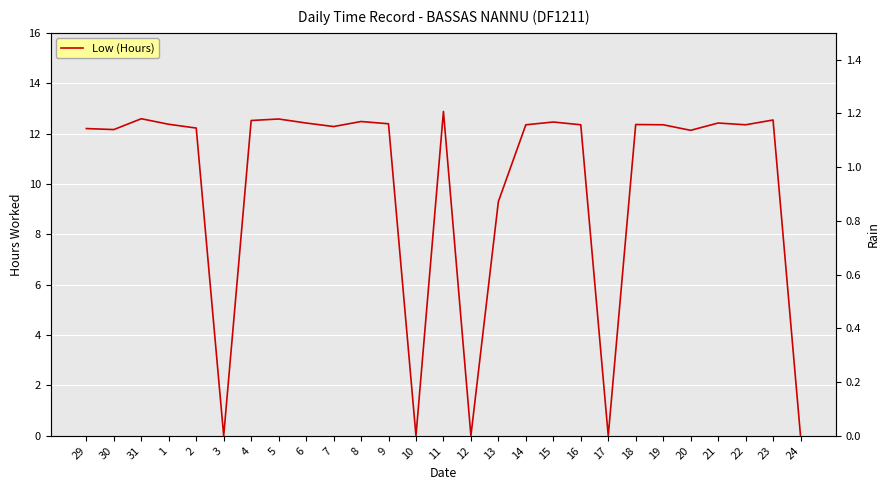

Which category has the highest value across all series?

11